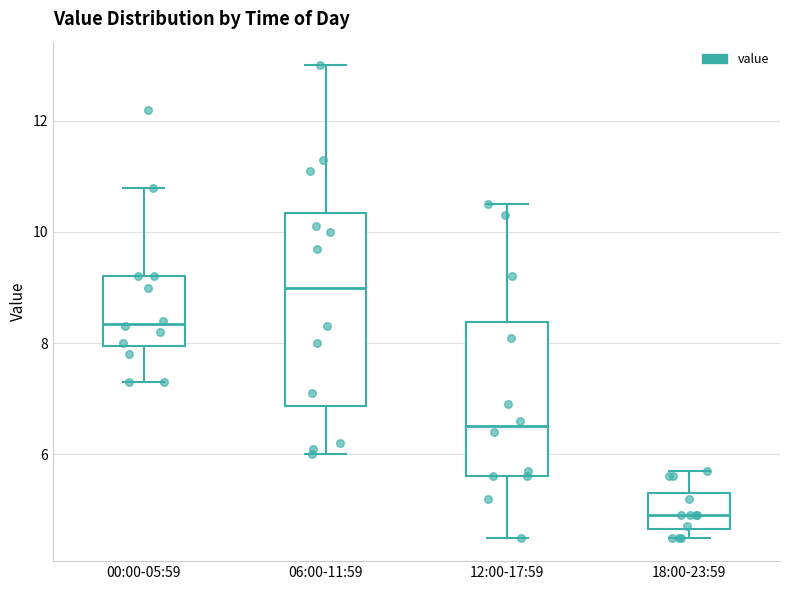

Reading left to right, transcribe this box plot: for each box, give where its median line is, the range the box spans, and where its two whiskers end, as read against the y-axis. The values are not printed on the chart, so give them approximately, as read against the axis.

00:00-05:59: median 8.4, box 8.0 to 9.2, whiskers 7.4 to 10.8
06:00-11:59: median 9.0, box 6.8 to 10.4, whiskers 6.0 to 13.0
12:00-17:59: median 6.6, box 5.6 to 8.4, whiskers 4.6 to 10.6
18:00-23:59: median 5.0, box 4.6 to 5.4, whiskers 4.6 (just below the box's lower edge) to 5.8